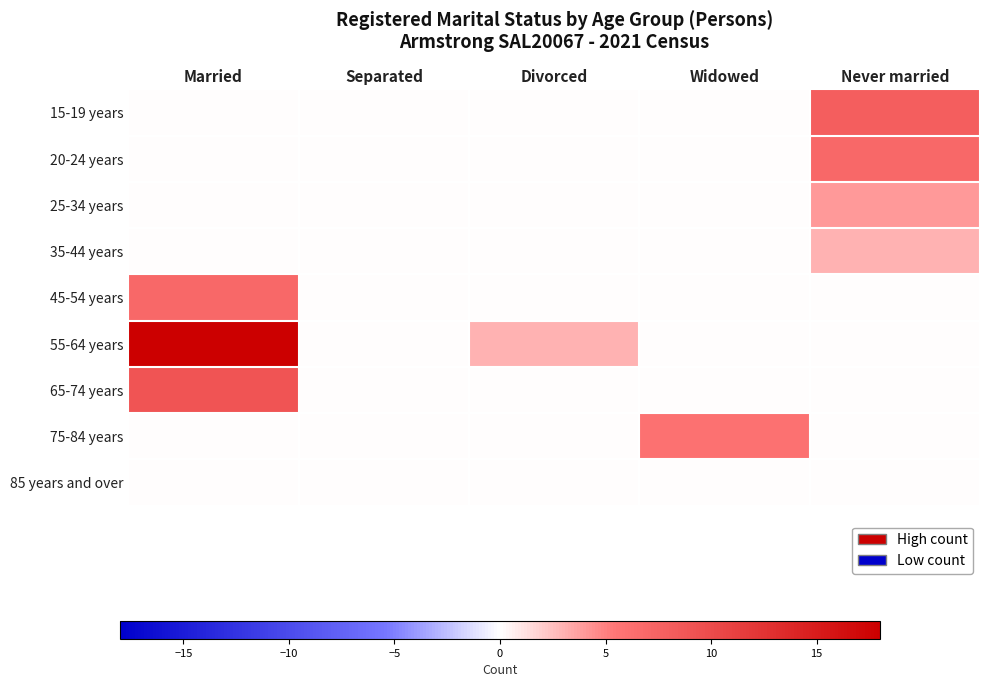

What is the greatest value displayed?

18